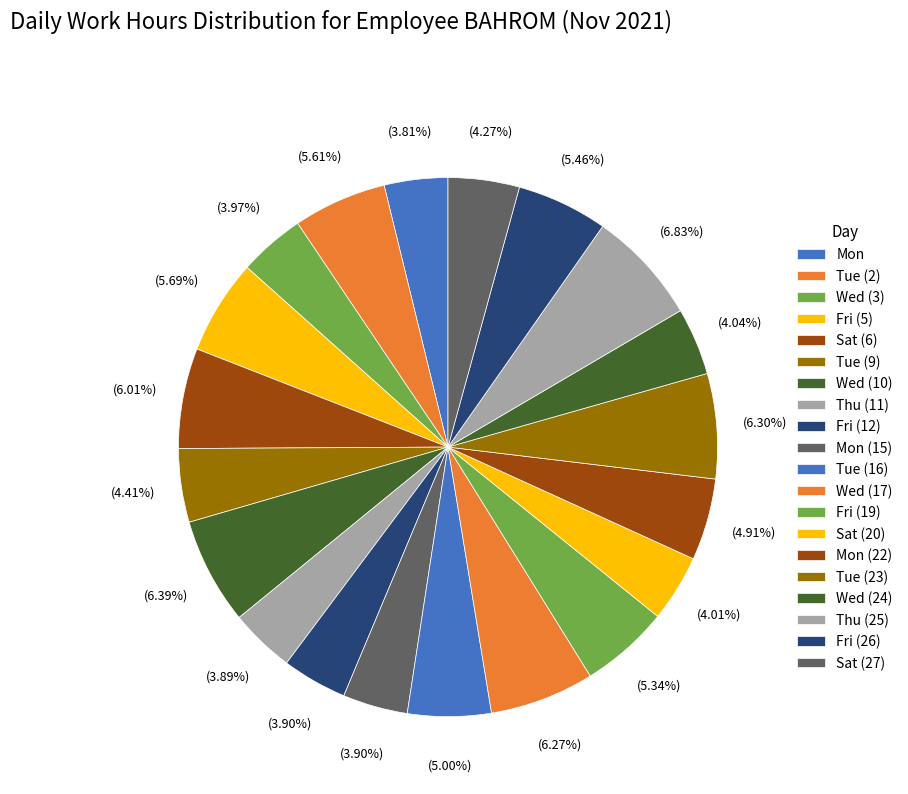

Does Sat (6) account for over 50% of the chart?

No